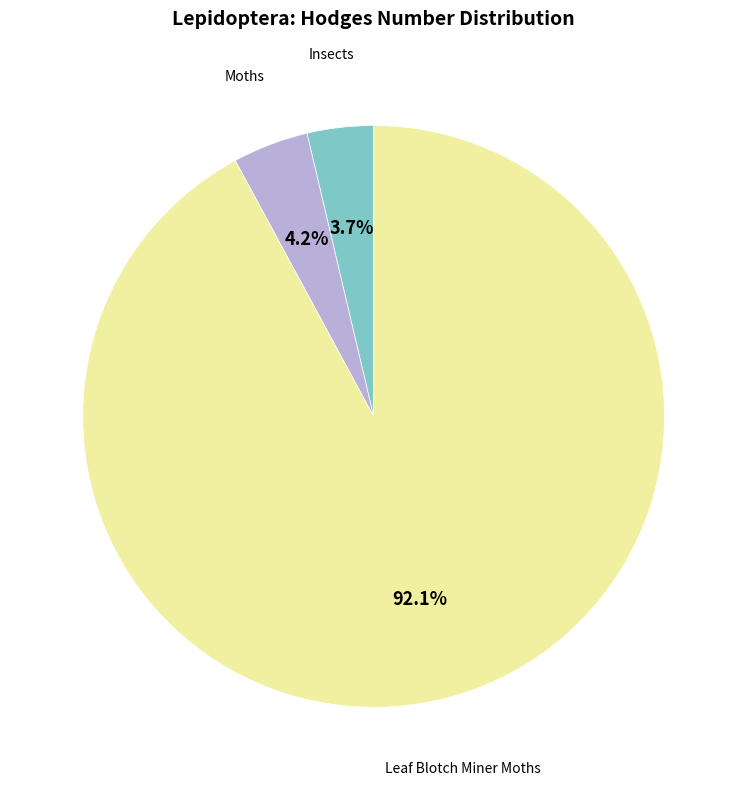

To the nearest percent, what is the difference between the largest and smallest slice percentages?

88%